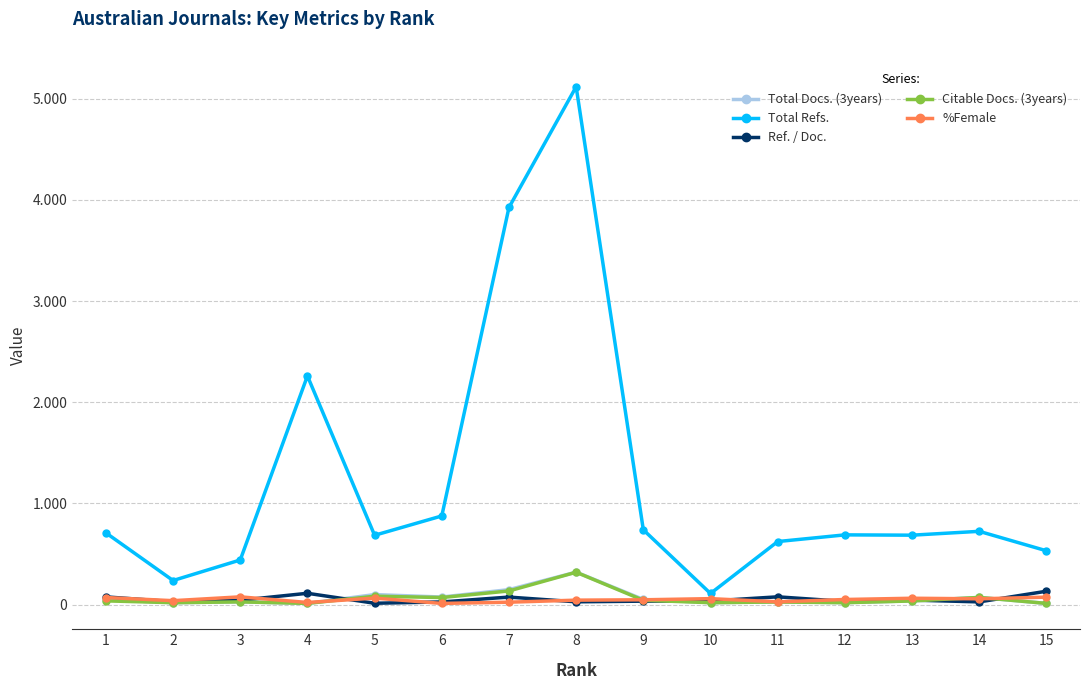

At 6, list the series in order from largest to smallest.

Total Refs., Total Docs. (3years), Citable Docs. (3years), Ref. / Doc., %Female